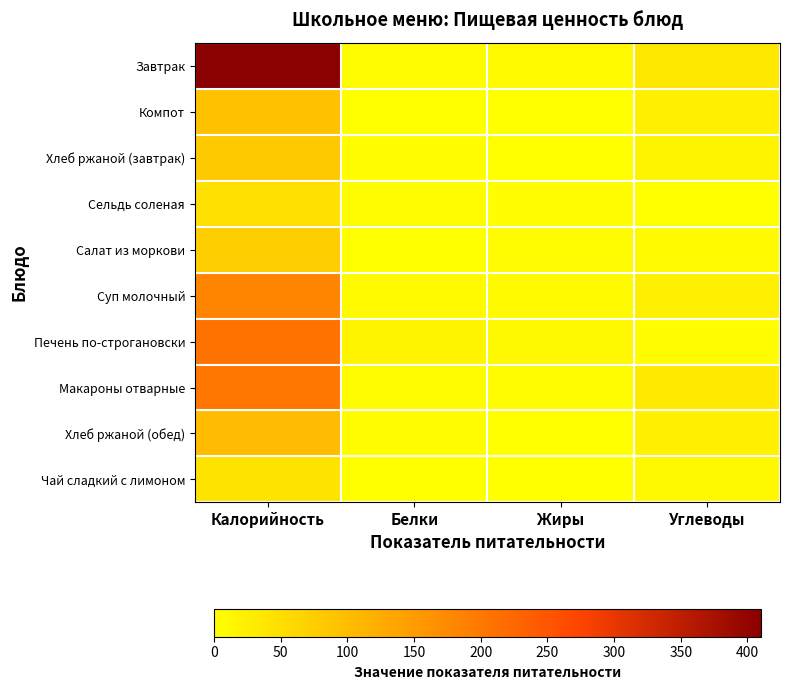

List the series in order of their peak value, lowest first.

Чай сладкий с лимоном, Сельдь соленая, Салат из моркови, Хлеб ржаной (завтрак), Компот, Хлеб ржаной (обед), Суп молочный, Макароны отварные, Печень по-строгановски, Завтрак